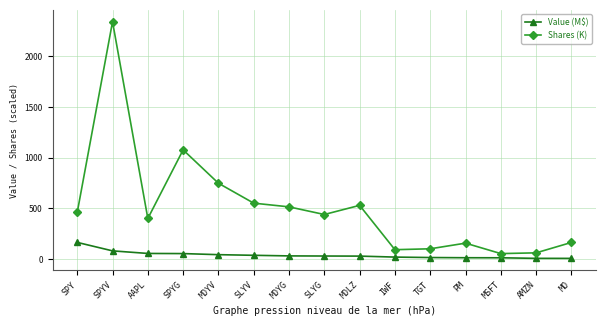

Between AAPL and MDYV, which series saw the biggest shift?

Shares (K)